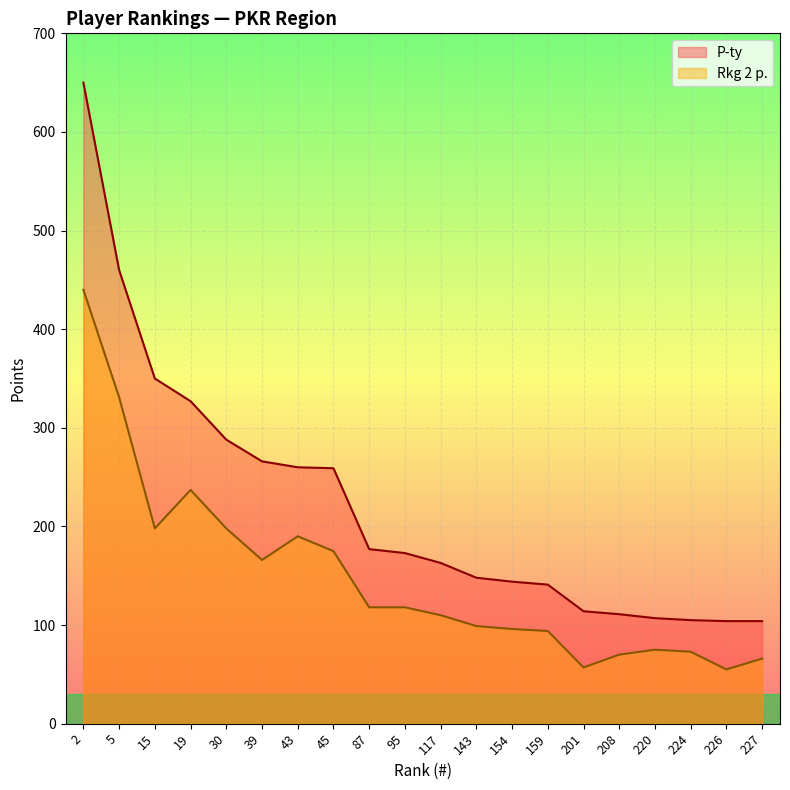

Reading right to left, list all the values displayed in this chart.

P-ty: 104	104	105	107	111	114	141	144	148	163	173	177	259	260	266	288	327	350	460	650
Rkg 2 p.: 66	55	73	75	70	57	94	96	99	110	118	118	175	190	166	198	237	198	331	440